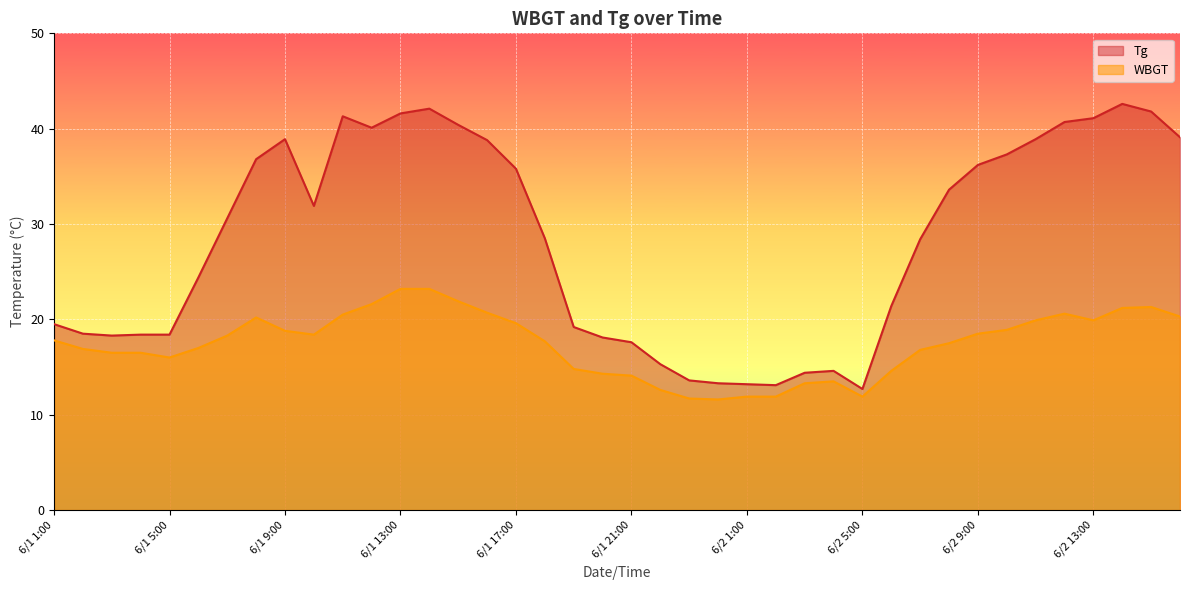

What is the highest value of the Tg series?

42.6